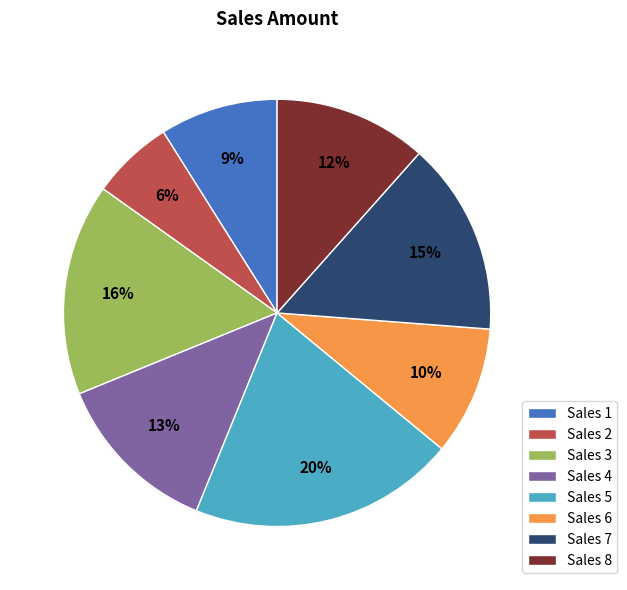

Does Sales 7 account for over 50% of the chart?

No